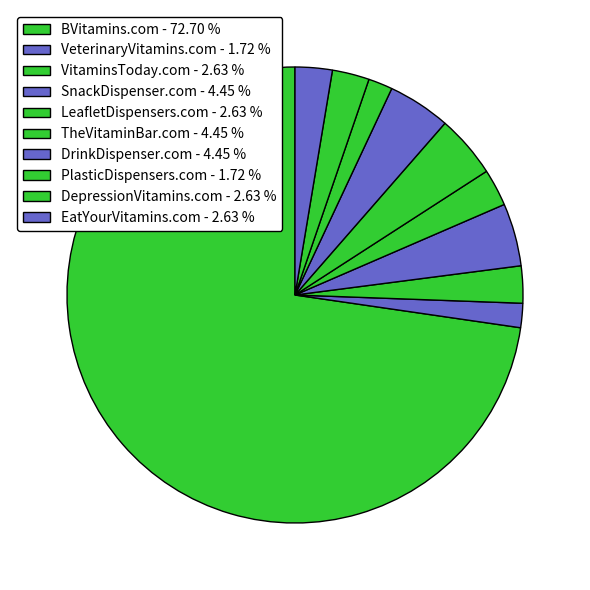

Count the number of slices in the pie.

10